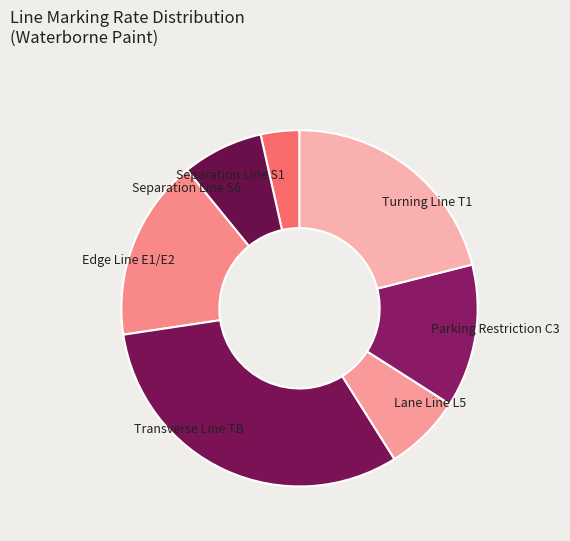

Is there a majority slice in this chart?

No